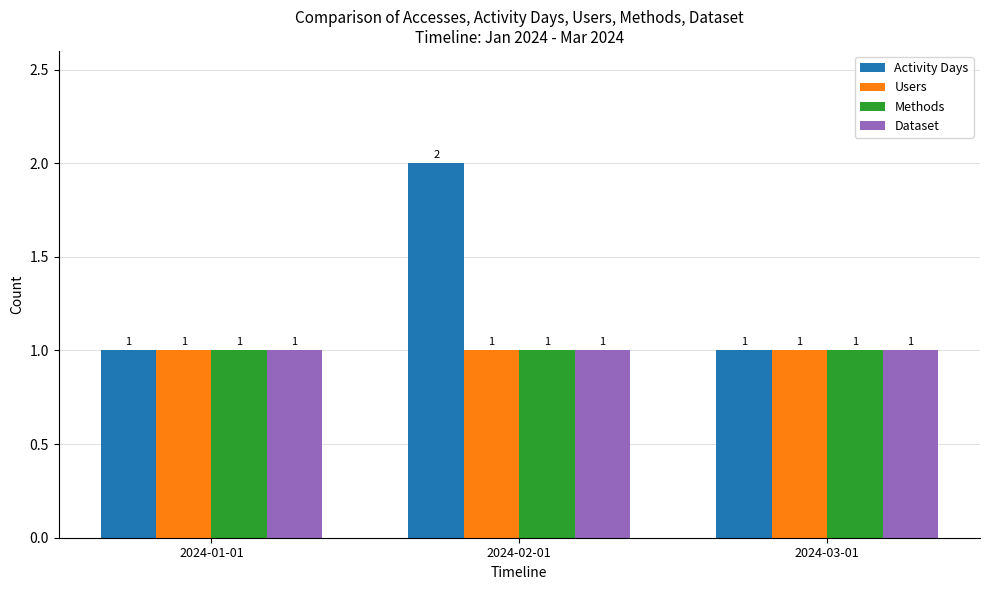

Reading left to right, list all the values displayed in this chart.

Activity Days: 1	2	1
Users: 1	1	1
Methods: 1	1	1
Dataset: 1	1	1